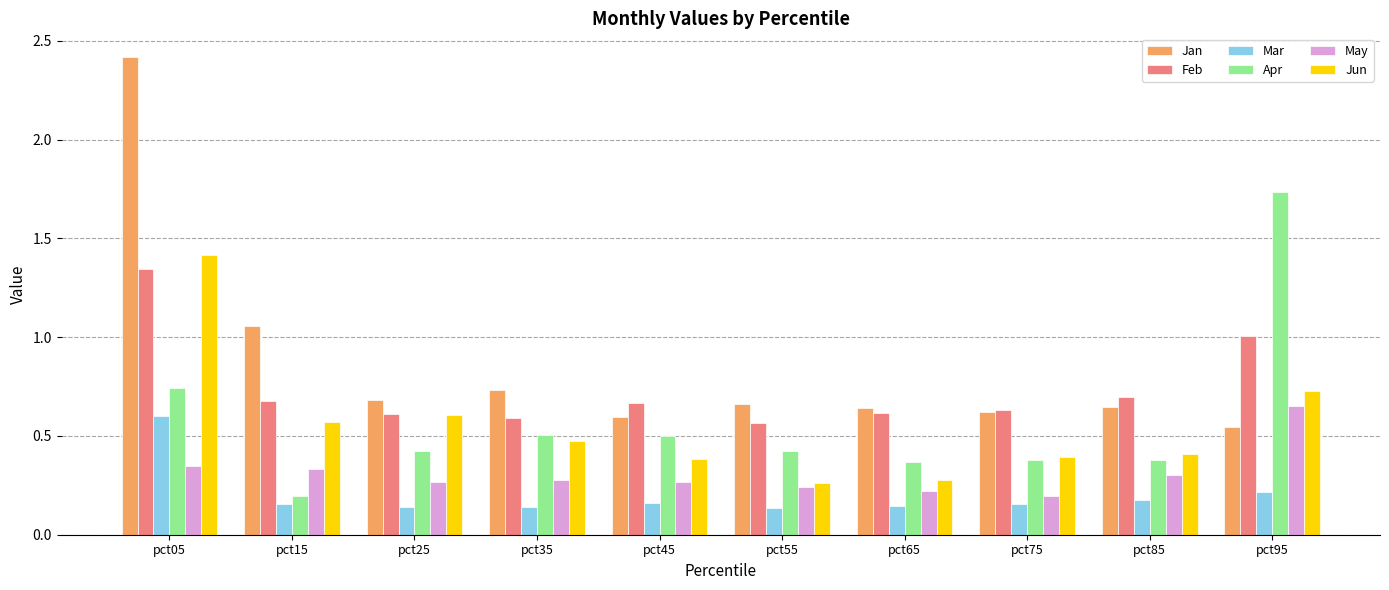

The value of Jun at pct55 is 0.3. True or false?

True